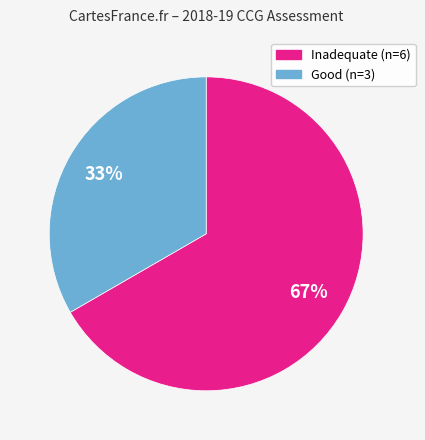

To the nearest percent, what is the average slice percentage?

50%